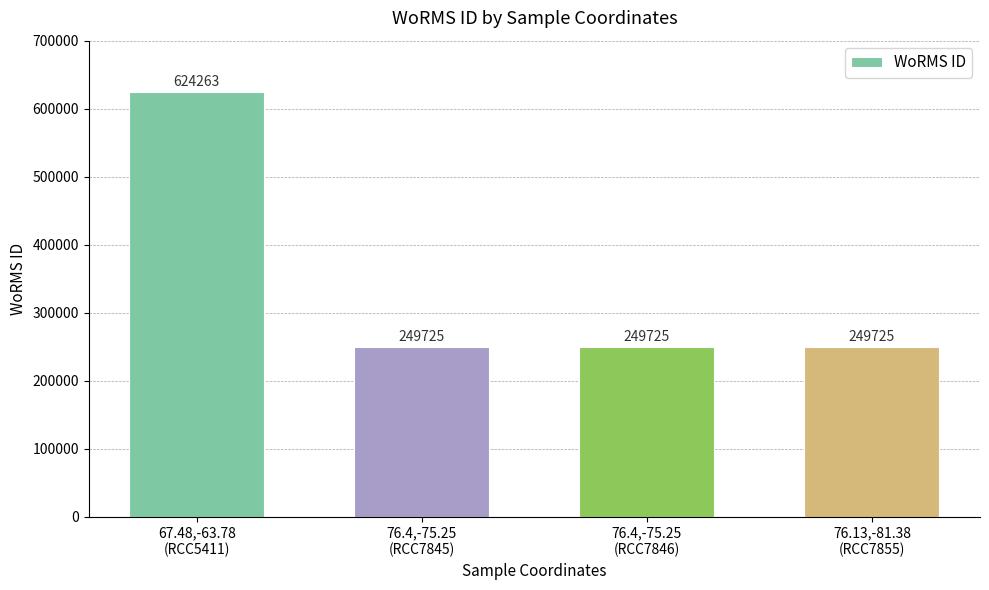

What is the value of the 2nd bar from the left?

249725